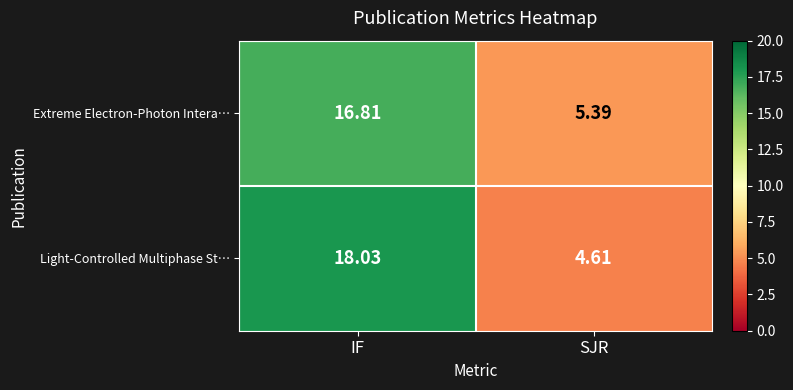

Which category has the lowest value across all series?

SJR